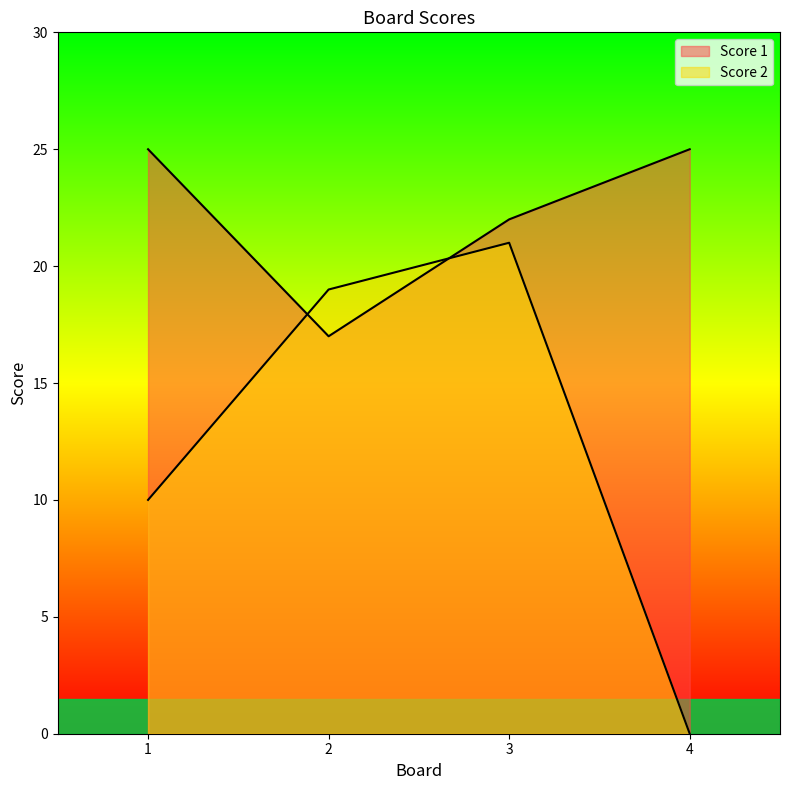

At which label does Score 1 reach its minimum?

2